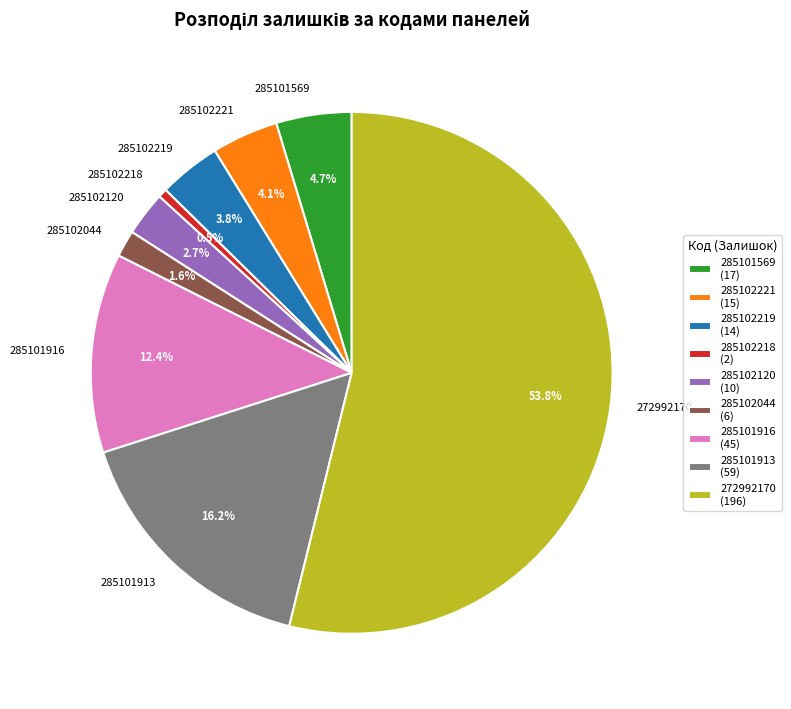

Which category has the smallest portion of the pie?

285102218